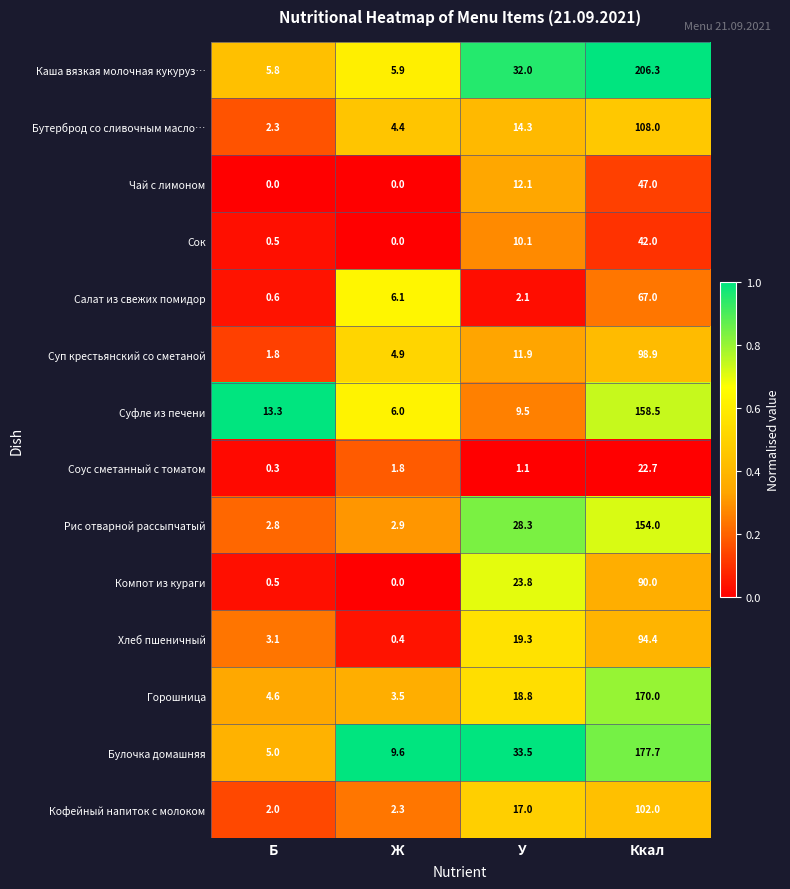

How many series are shown in this chart?

14